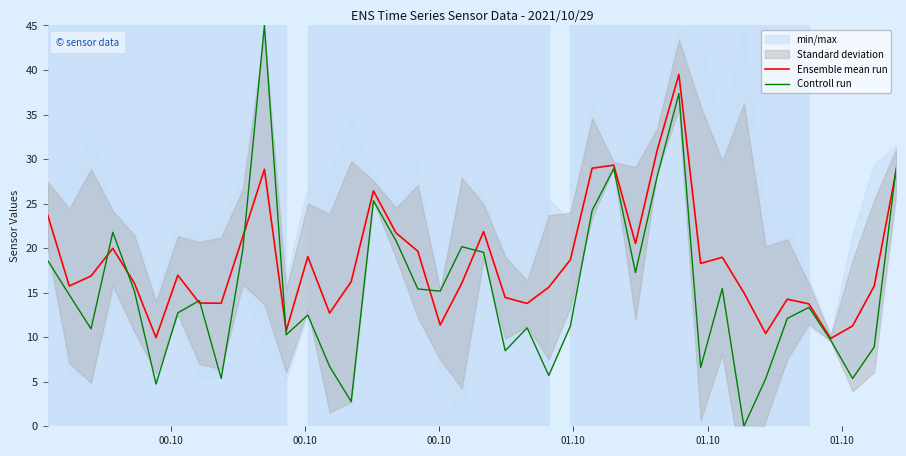

What is the minimum value for Ensemble mean run?

9.9